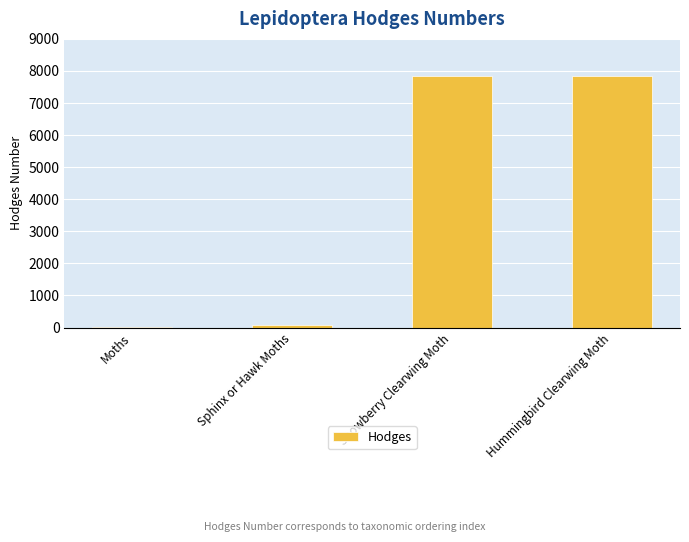

What is the ratio of the value at Hummingbird Clearwing Moth to the value at Moths?

270.8